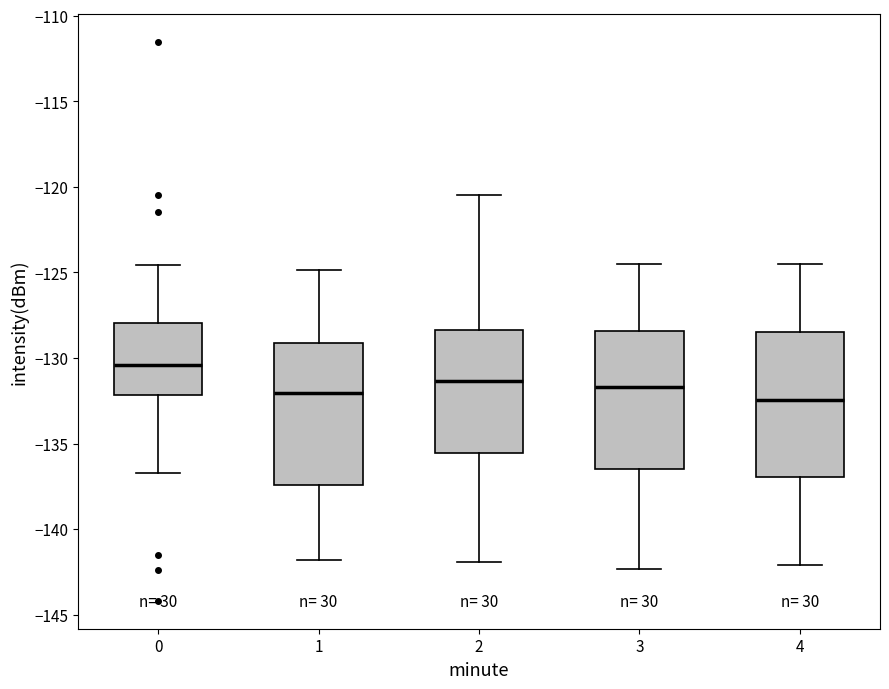

Where does the lower whisker of the box at x = 0 end on the y-axis? The values are not printed on the chart, so give them approximately, as read against the axis.

-136.5